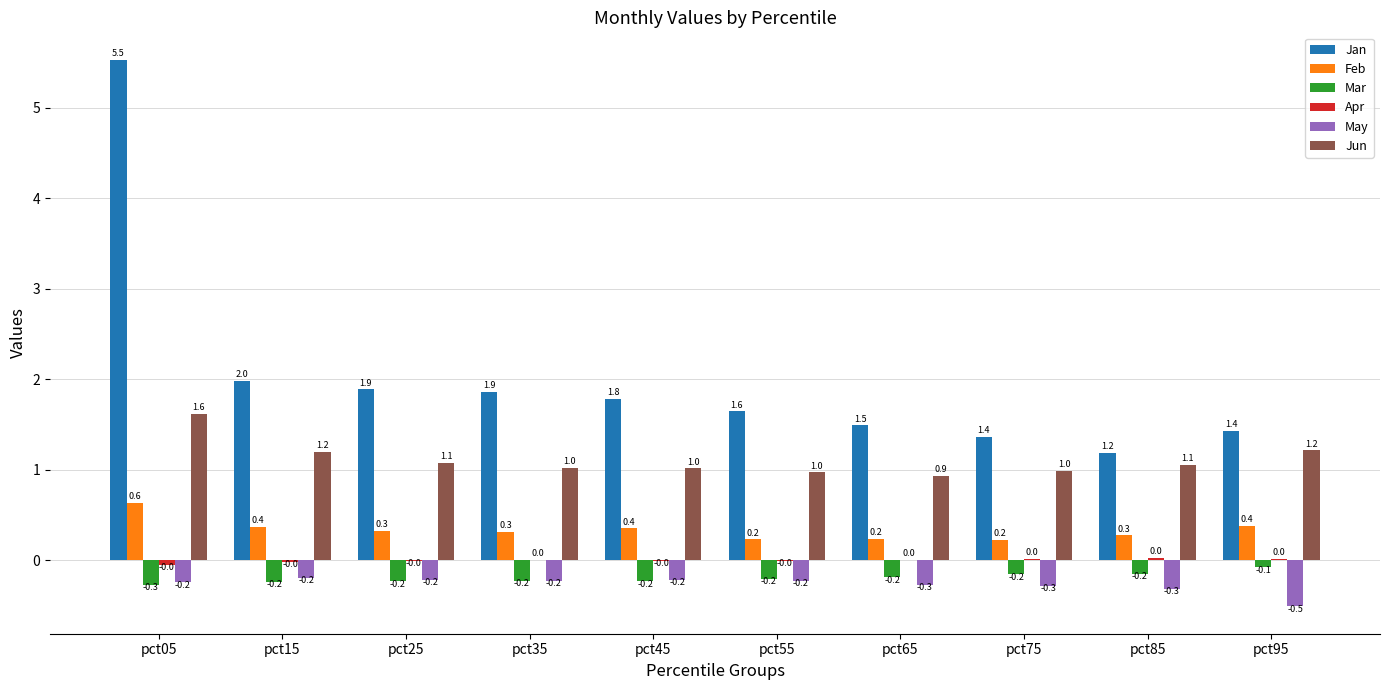

Between pct35 and pct85, which series saw the biggest shift?

Jan